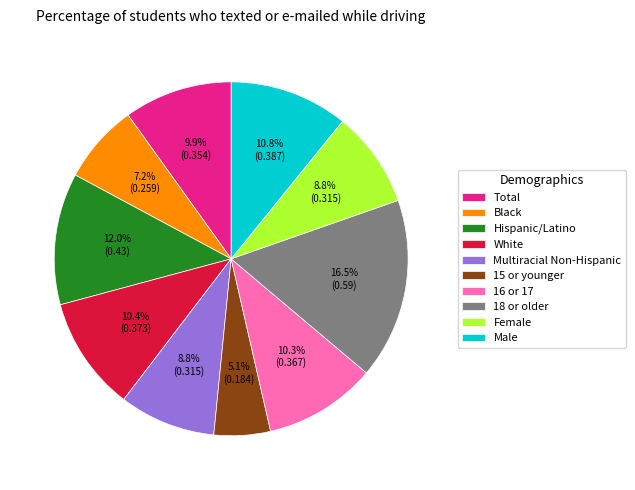

What percentage do Hispanic/Latino and Total together represent?

21.9%